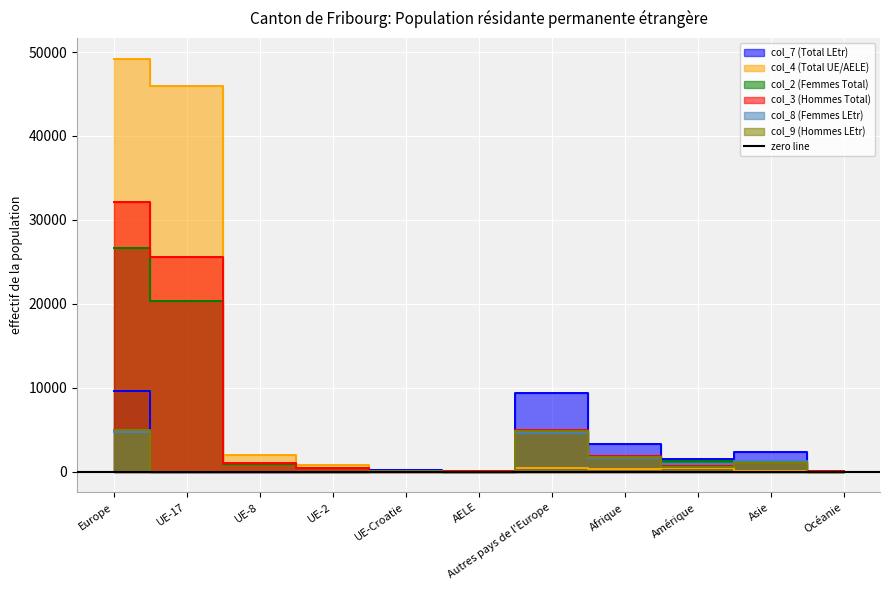

What is the total value across all series at UE-17?

91954